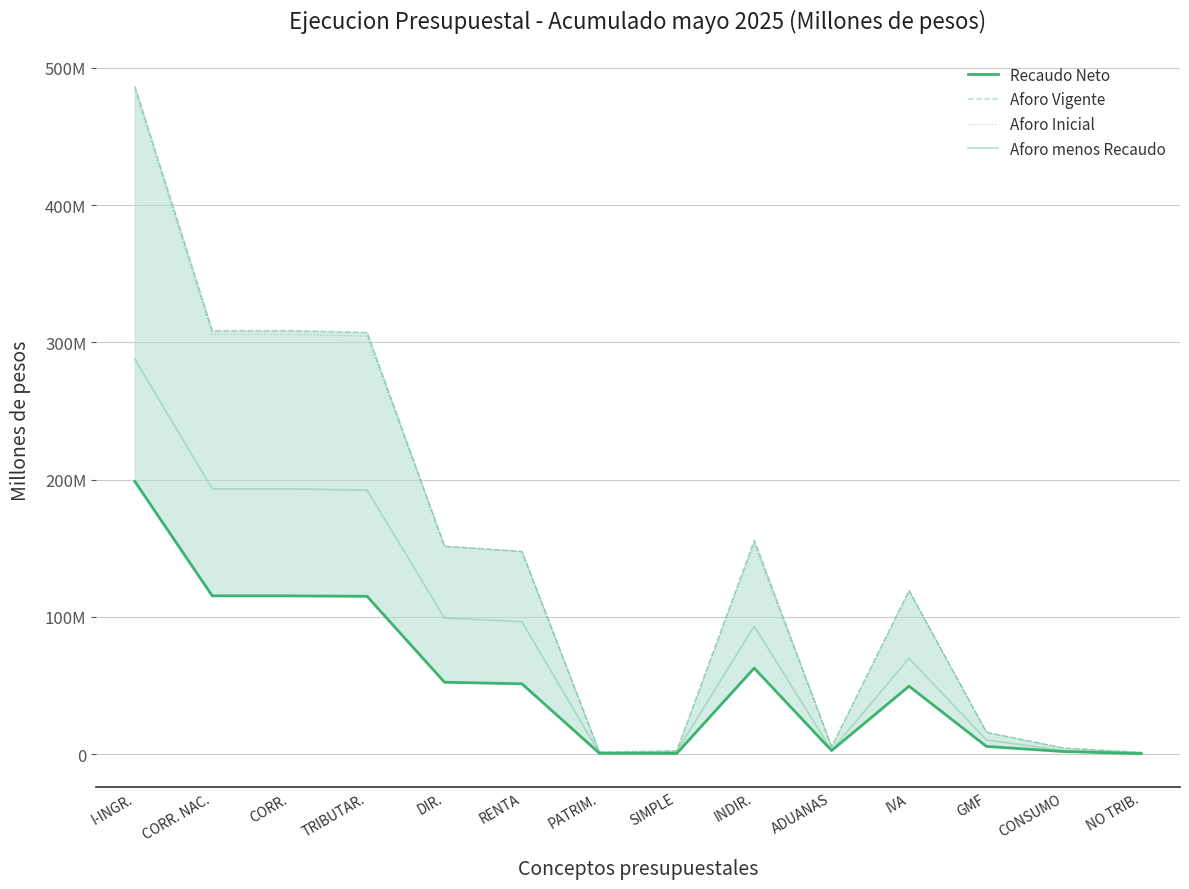

How many data points does each series have?

14